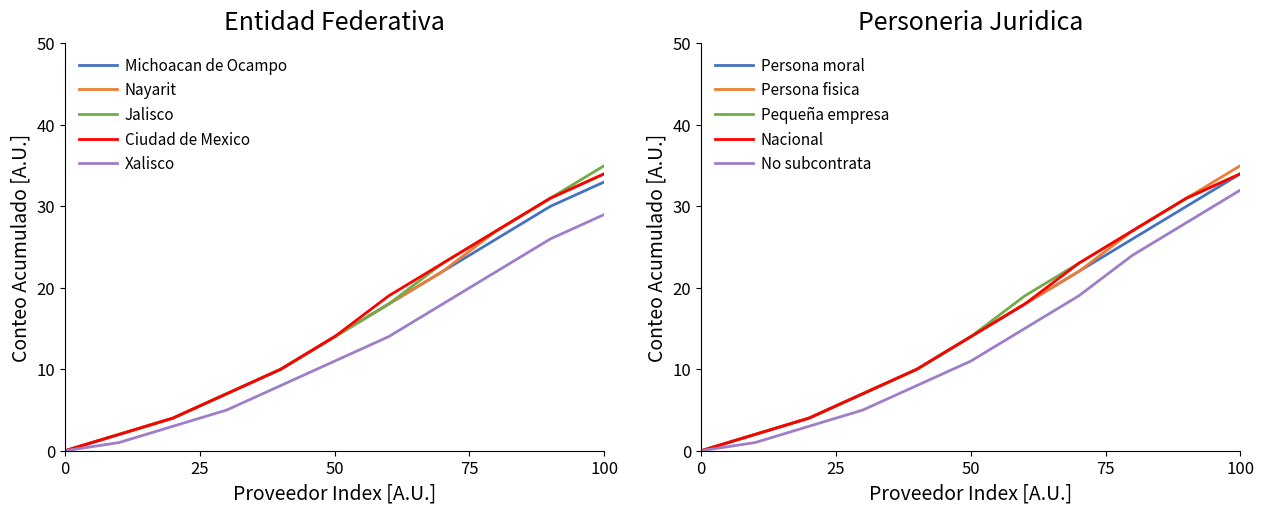

Reading left to right, what are all the values shown in this chart?

Michoacan de Ocampo: 0	2	4	7	10	14	18	22	26	30	33
Nayarit: 0	2	4	7	10	14	18	22	27	31	34
Jalisco: 0	2	4	7	10	14	18	23	27	31	35
Ciudad de Mexico: 0	2	4	7	10	14	19	23	27	31	34
Xalisco: 0	1	3	5	8	11	14	18	22	26	29